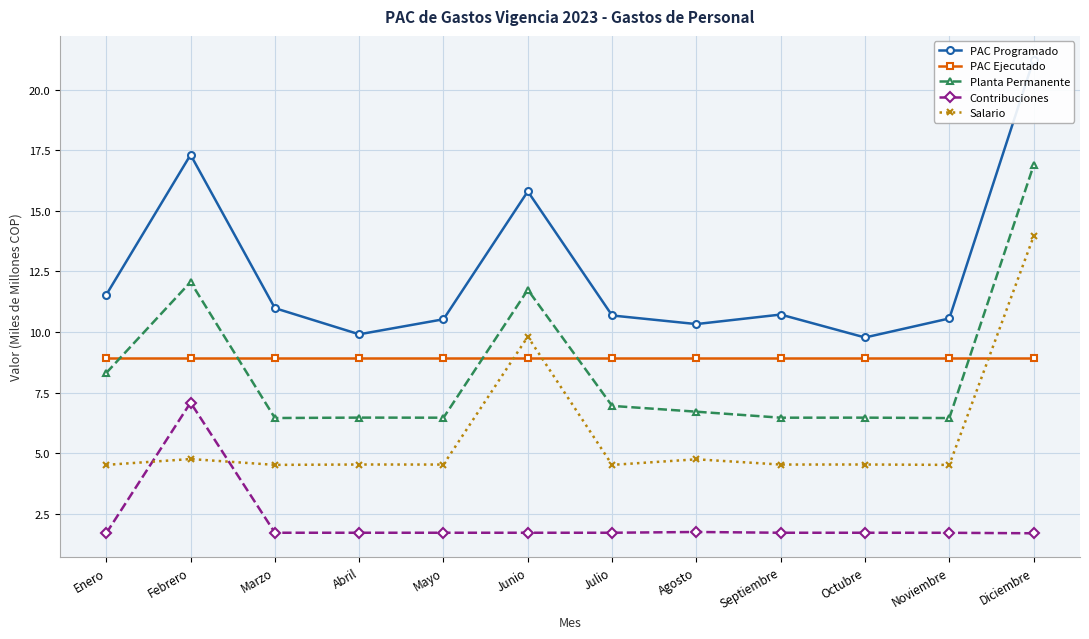

Rank the series by their maximum value, from highest to lowest.

PAC Programado, Planta Permanente, Salario, PAC Ejecutado, Contribuciones